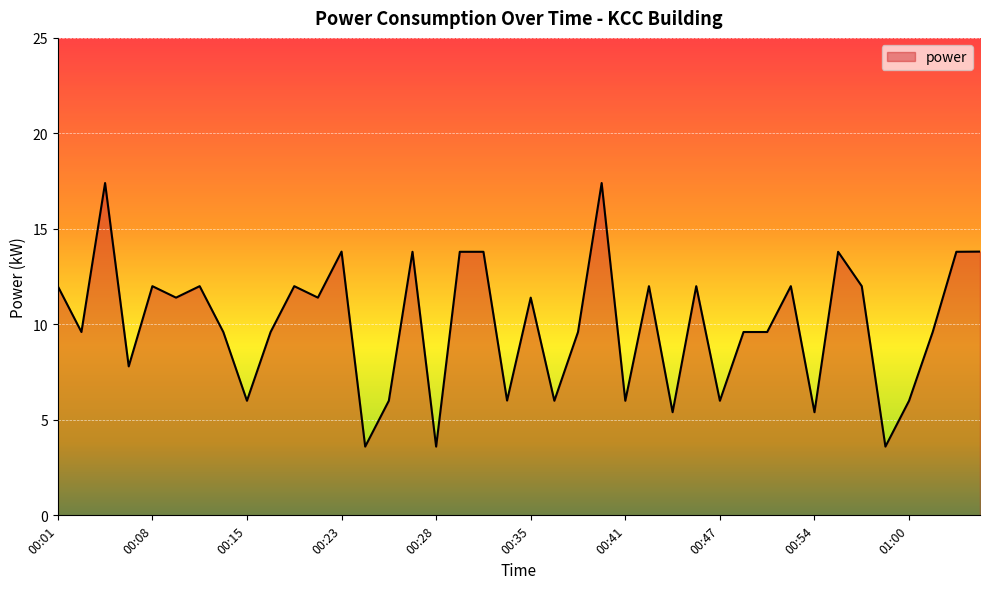

What is the maximum value shown in the chart?

17.4